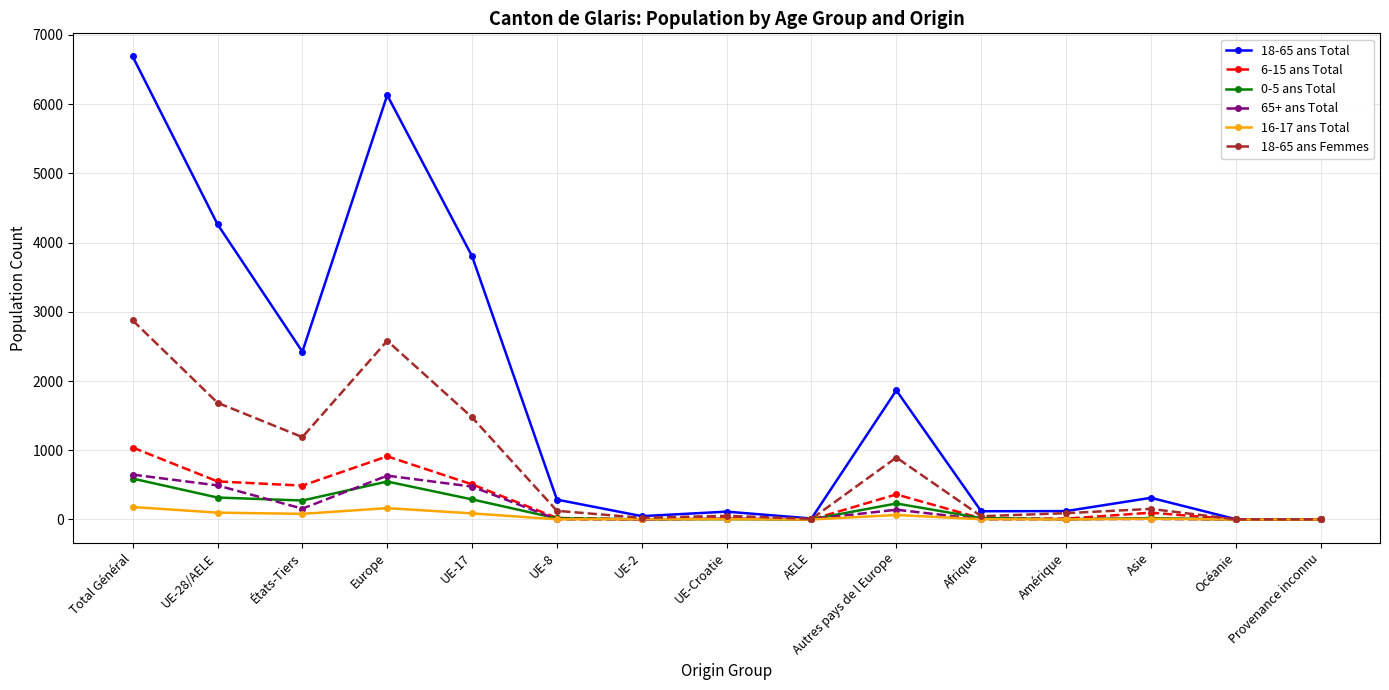

What is the label of the 10th point from the right?

UE-8